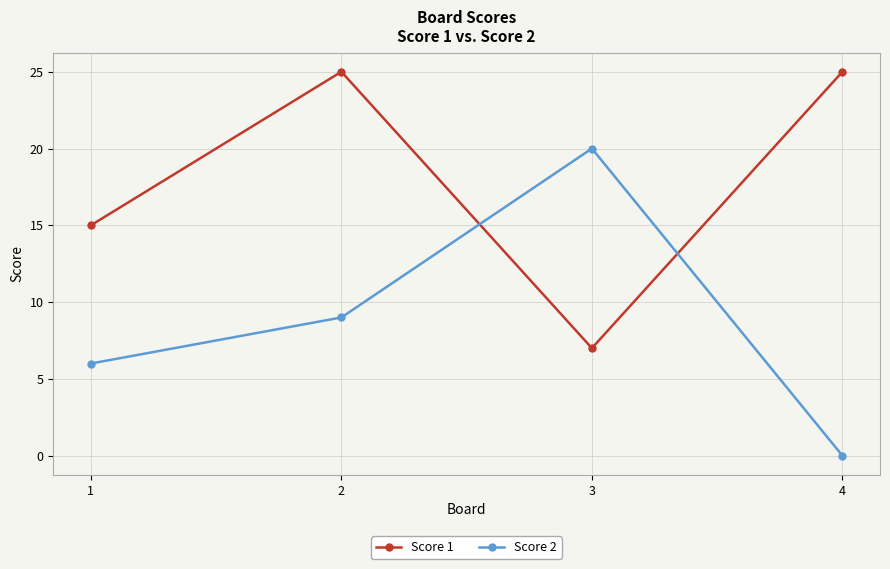

Is it true that Score 2 equals 4 at 1?

False